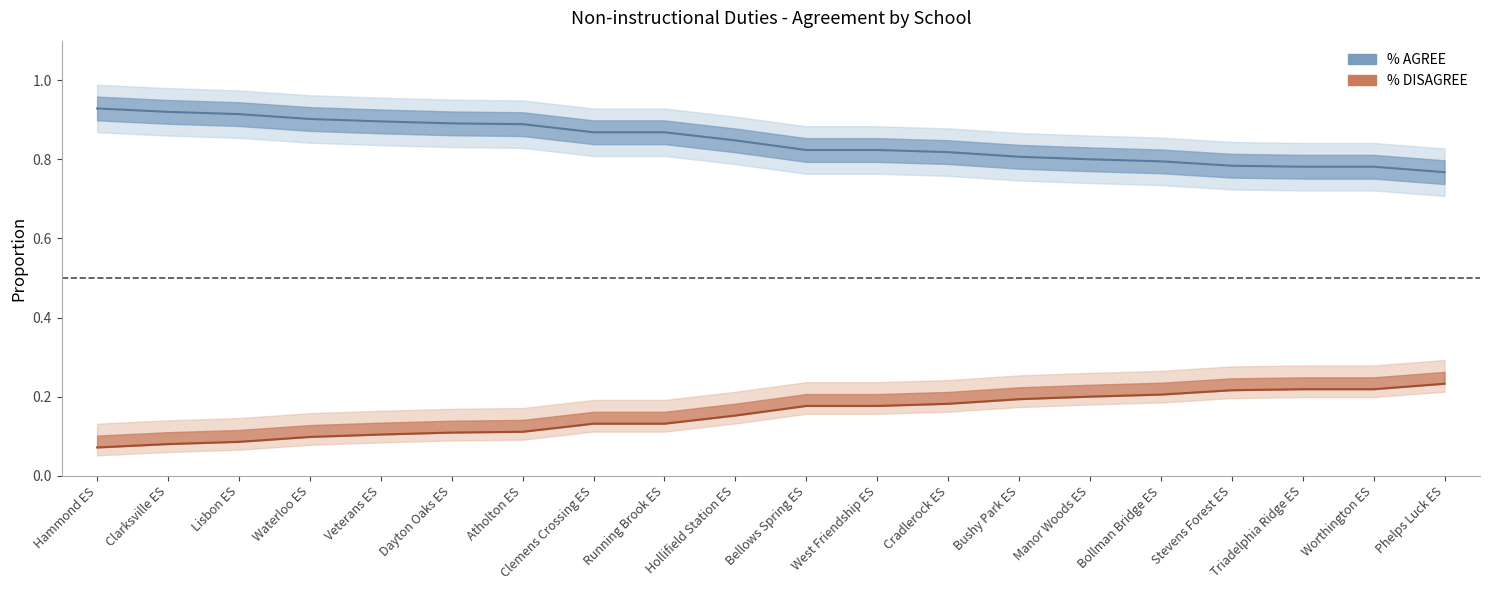

Reading left to right, list all the values displayed in this chart.

% AGREE line: Hammond ES=0.9	Clarksville ES=0.9	Lisbon ES=0.9	Waterloo ES=0.9	Veterans ES=0.9	Dayton Oaks ES=0.9	Atholton ES=0.9	Clemens Crossing ES=0.9	Running Brook ES=0.9	Hollifield Station ES=0.8	Bellows Spring ES=0.8	West Friendship ES=0.8	Cradlerock ES=0.8	Bushy Park ES=0.8	Manor Woods ES=0.8	Bollman Bridge ES=0.8	Stevens Forest ES=0.8	Triadelphia Ridge ES=0.8	Worthington ES=0.8	Phelps Luck ES=0.8
% DISAGREE line: Hammond ES=0.1	Clarksville ES=0.1	Lisbon ES=0.1	Waterloo ES=0.1	Veterans ES=0.1	Dayton Oaks ES=0.1	Atholton ES=0.1	Clemens Crossing ES=0.1	Running Brook ES=0.1	Hollifield Station ES=0.2	Bellows Spring ES=0.2	West Friendship ES=0.2	Cradlerock ES=0.2	Bushy Park ES=0.2	Manor Woods ES=0.2	Bollman Bridge ES=0.2	Stevens Forest ES=0.2	Triadelphia Ridge ES=0.2	Worthington ES=0.2	Phelps Luck ES=0.2